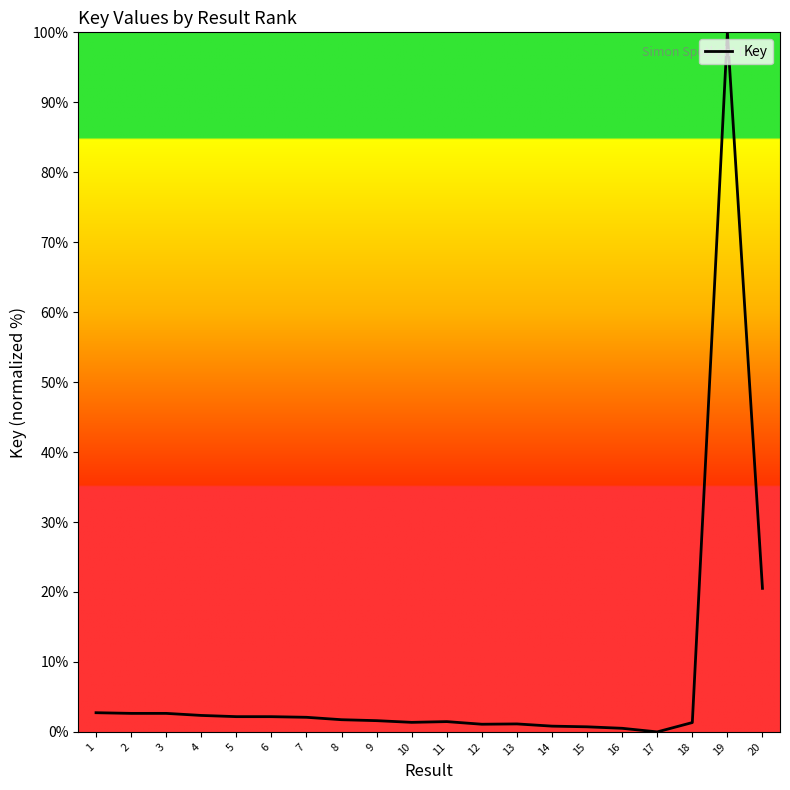

What is the sum of all values?

149.2